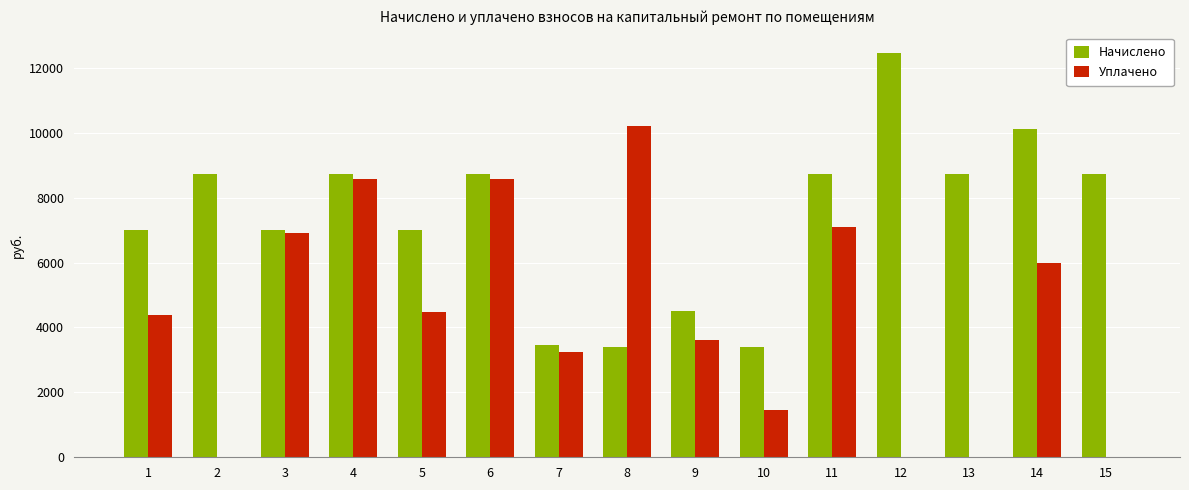

At which category does the chart reach its peak across all series?

12